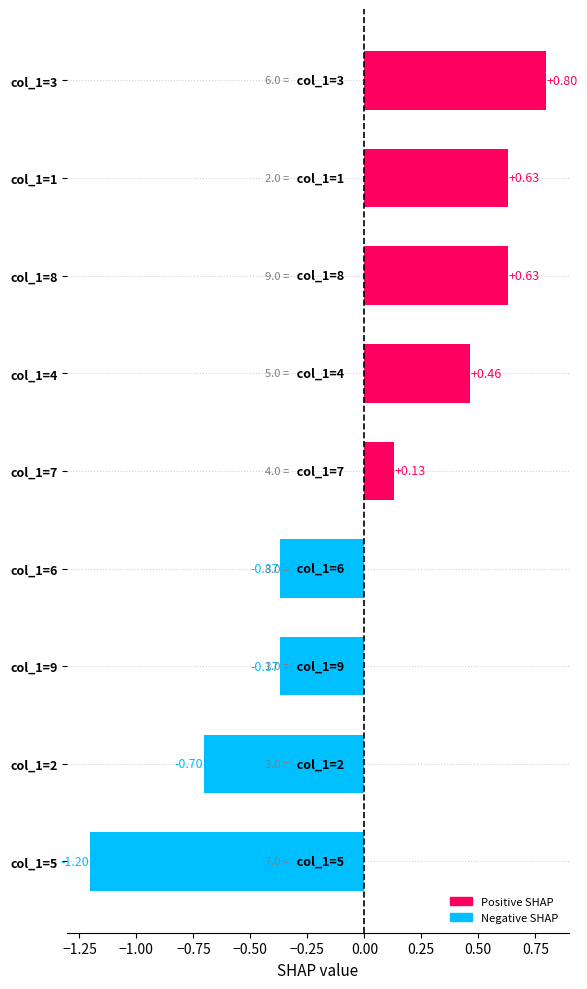

Between col_1=6 and col_1=1, which is larger?

col_1=1